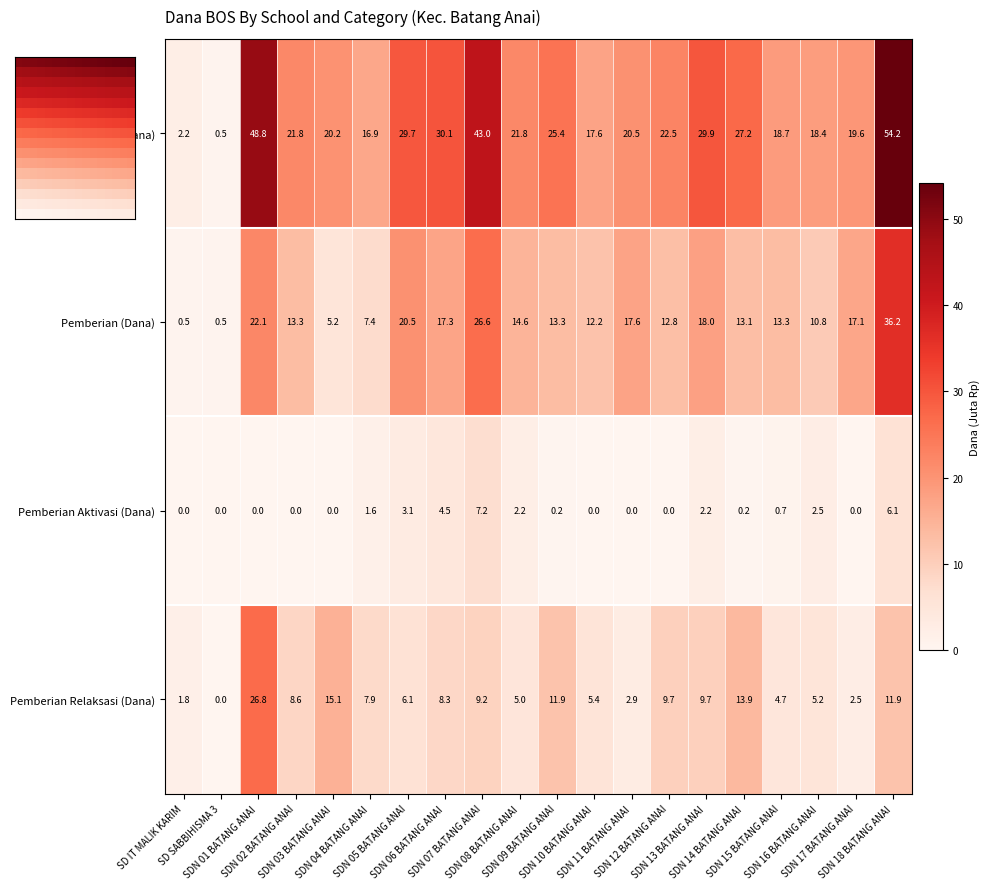

What is the difference between the maximum and second lowest values in the Pemberian Aktivasi (Dana) series?

7.2